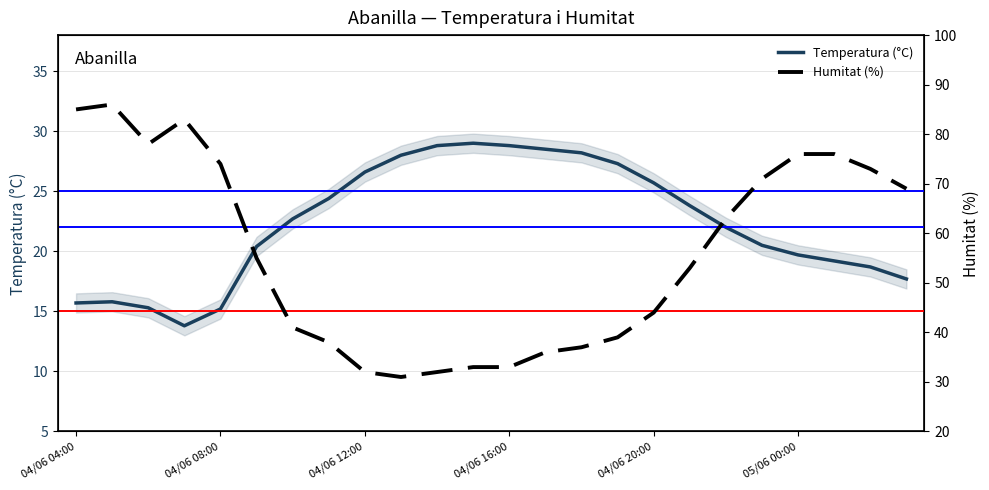

Reading left to right, transcribe all the data shown in this chart.

Temperatura (°C): 15.7	15.8	15.3	13.8	15.2	20.4	22.7	24.4	26.6	28.0	28.8	29.0	28.8	28.5	28.2	27.3	25.7	23.8	22.0	20.5	19.7	19.2	18.7	17.7
Humitat (%): 85.0	86.0	78.0	83.0	74.0	55.0	41.0	38.0	32.0	31.0	32.0	33.0	33.0	36.0	37.0	39.0	44.0	53.0	63.0	71.0	76.0	76.0	73.0	69.0